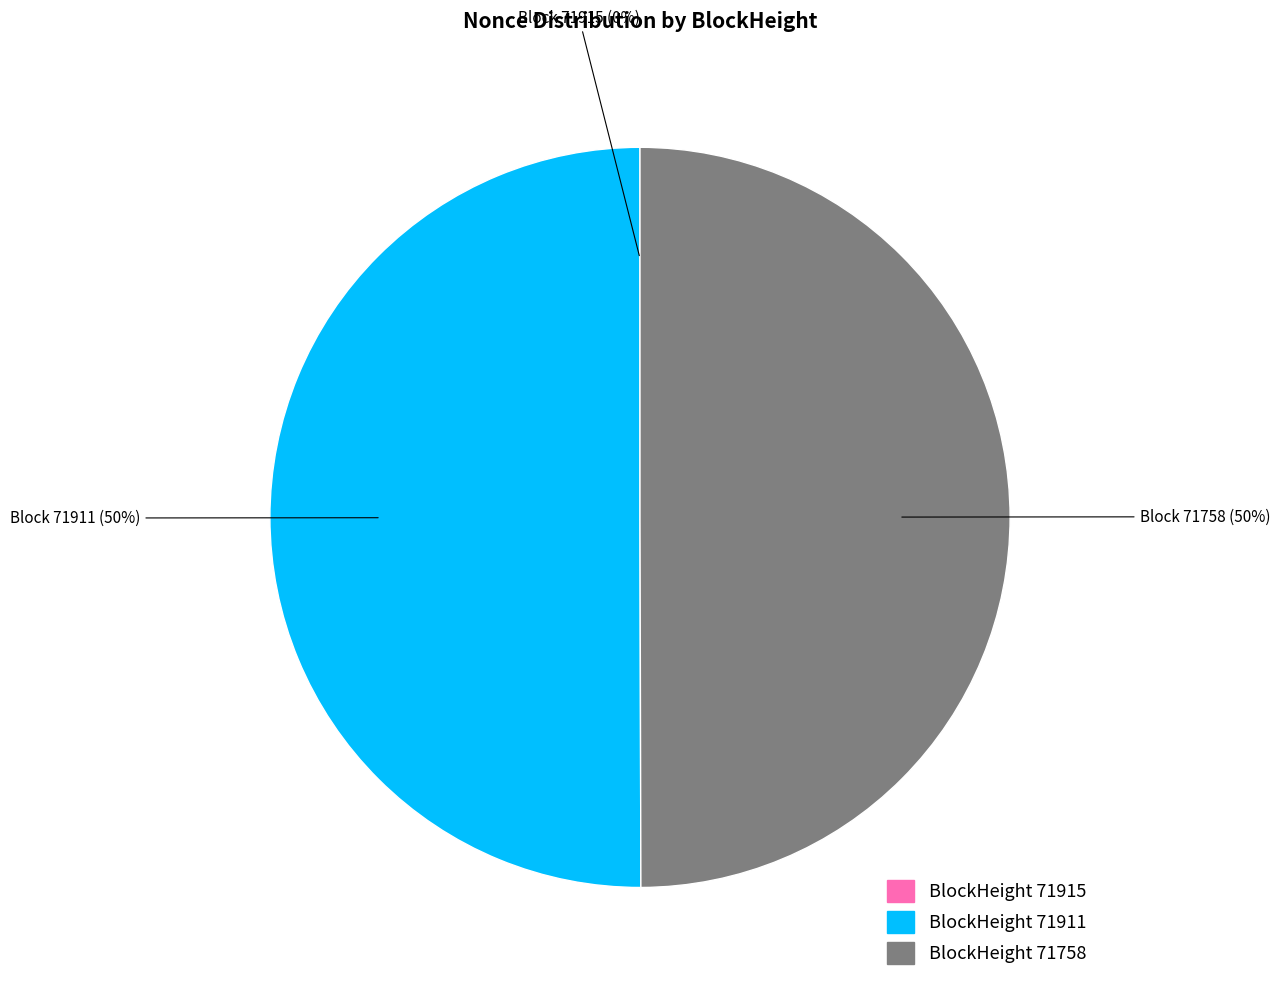

To the nearest percent, what is the difference between the largest and smallest slice percentages?

50%